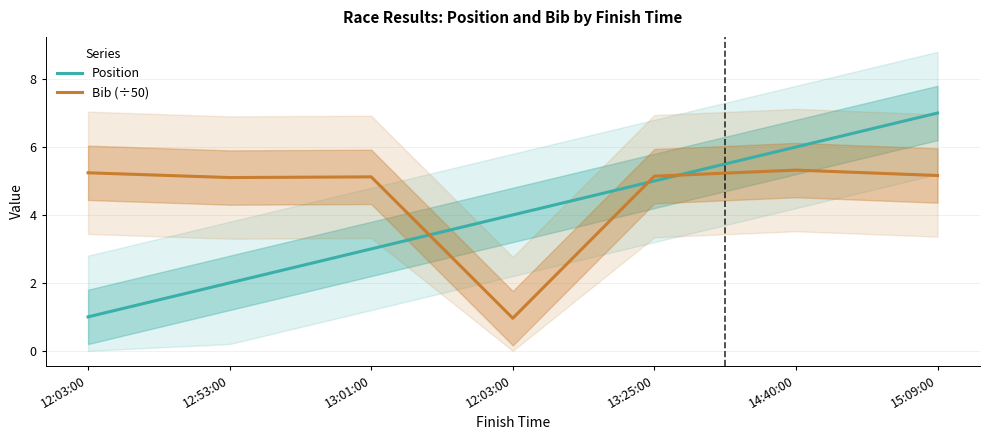

List the series in order of their peak value, lowest first.

Bib (÷50), Position